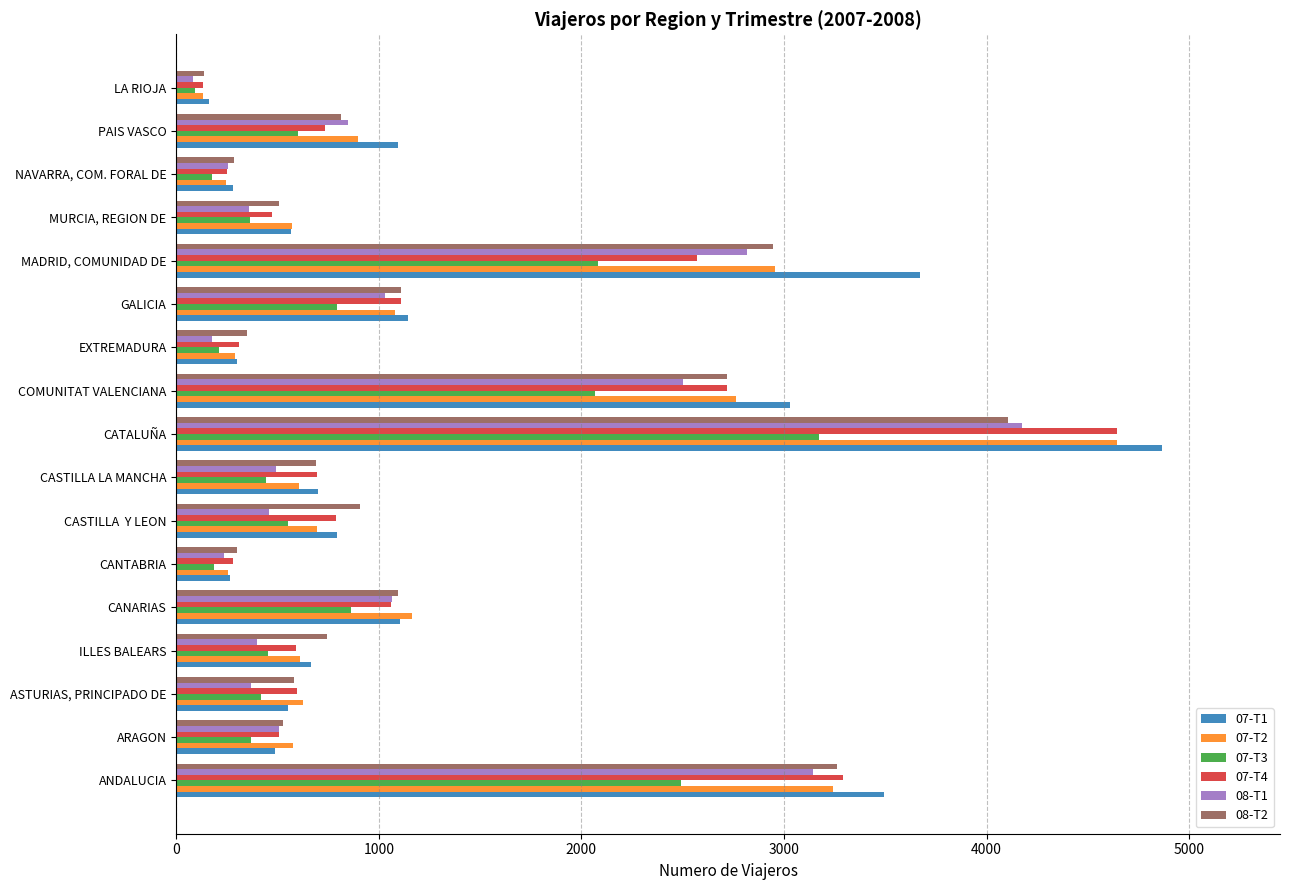

How many data points in 08-T1 are less than 495?

8